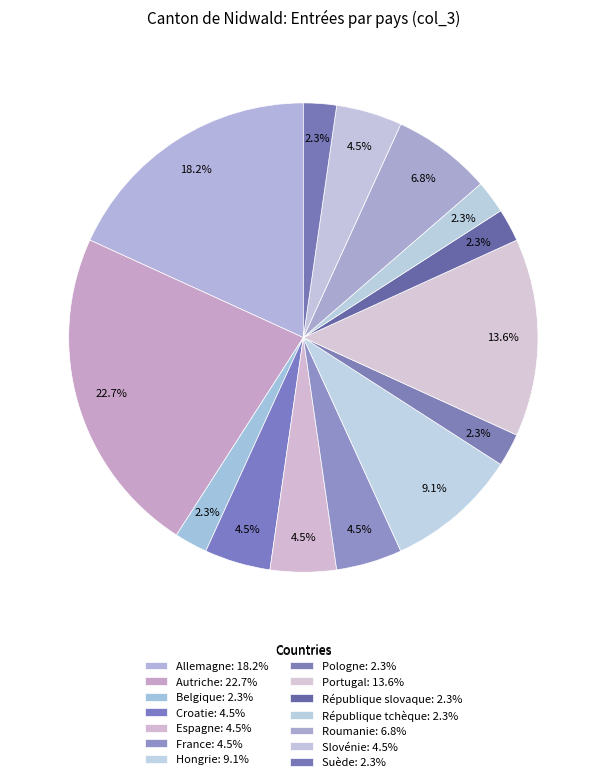

Rank the categories by value from highest to lowest.

Autriche, Allemagne, Portugal, Hongrie, Roumanie, Croatie, Espagne, France, Slovénie, Belgique, Pologne, République slovaque, République tchèque, Suède